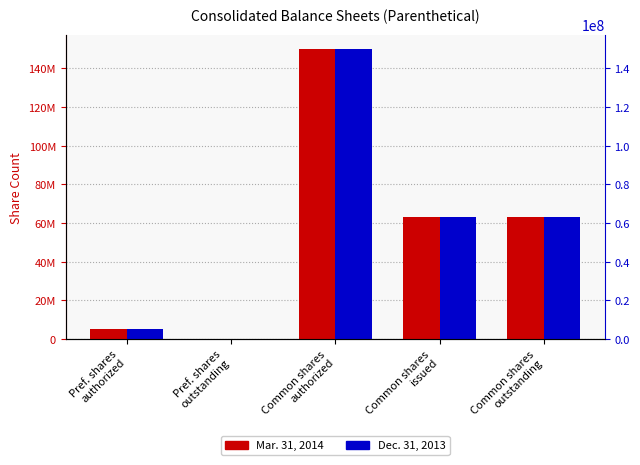

At how many categories does at least one series exceed 86326009?

1